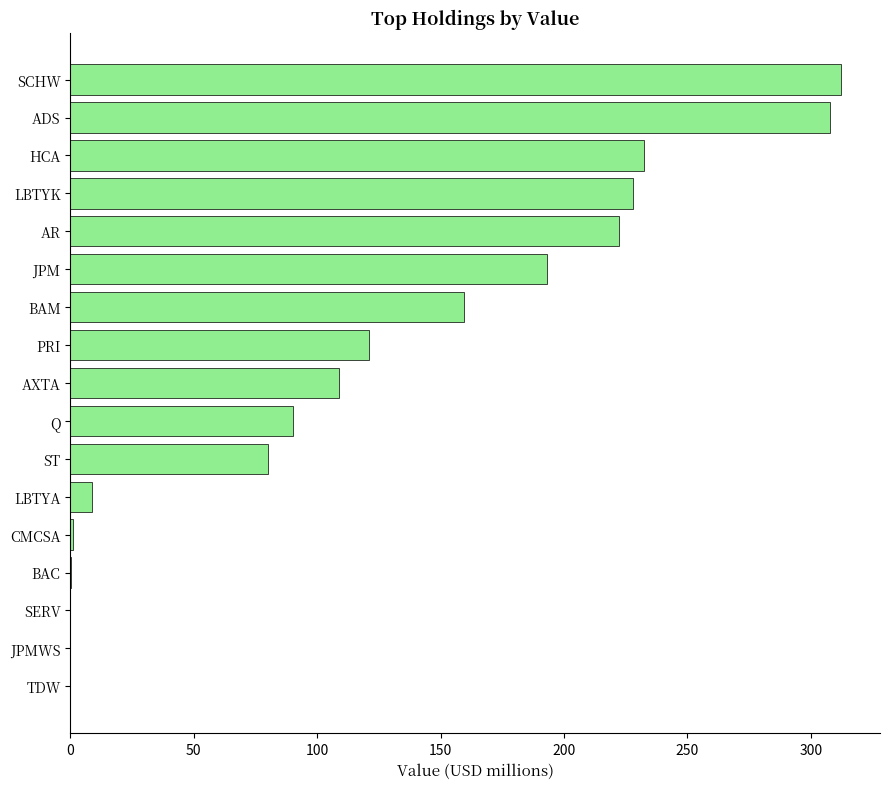

Are the bars horizontal?

Yes